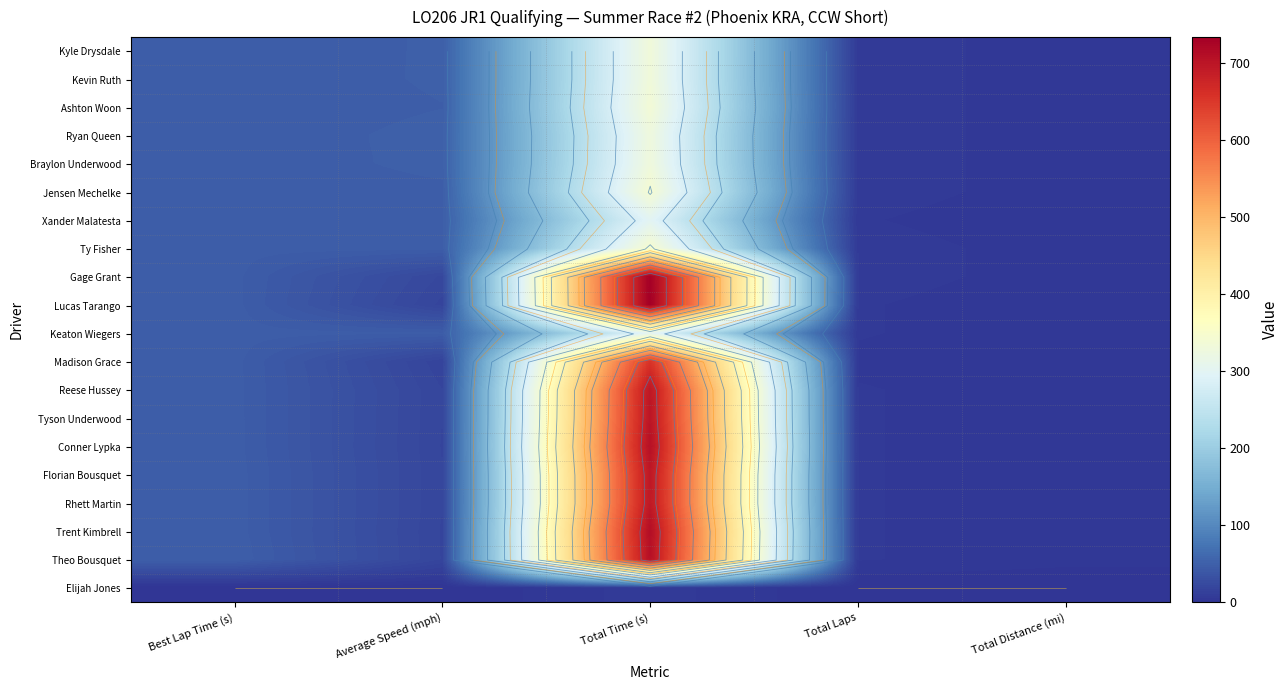

The Kyle Drysdale series shows 332.6 at Total Time (s). True or false?

True